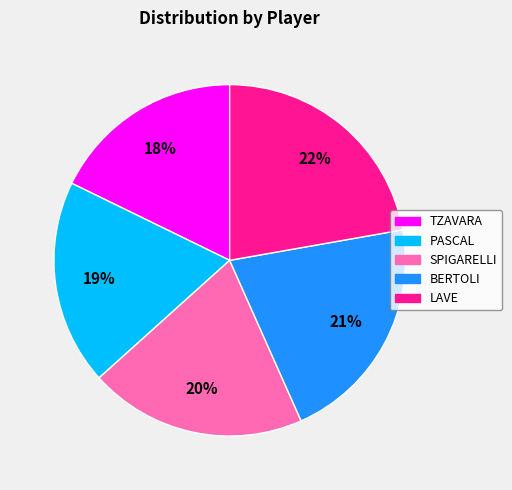

Is it true that TZAVARA is 8% of the pie?

False